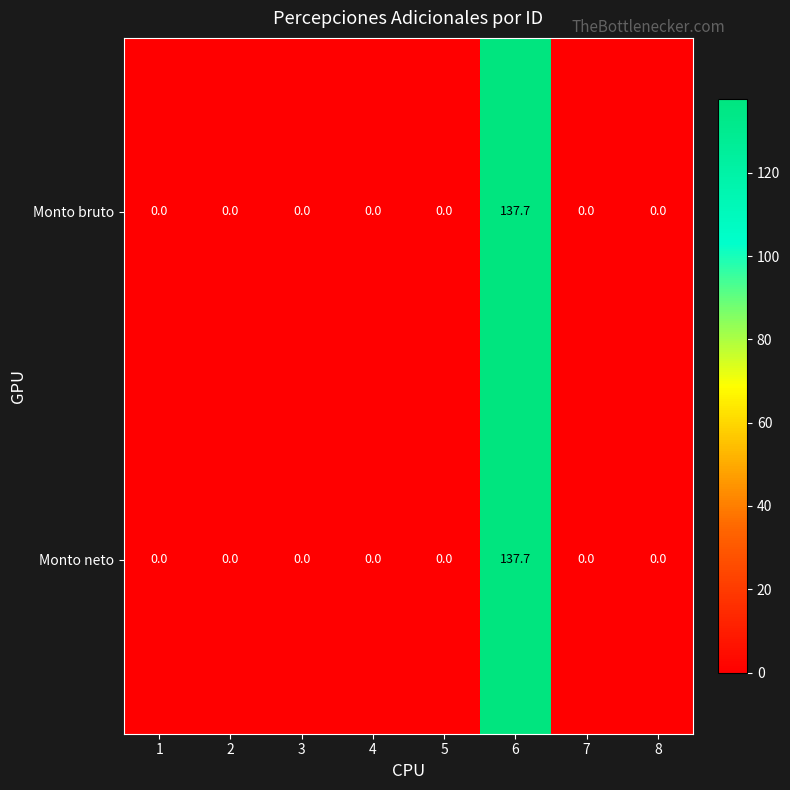

At how many categories does at least one series exceed 62?

1